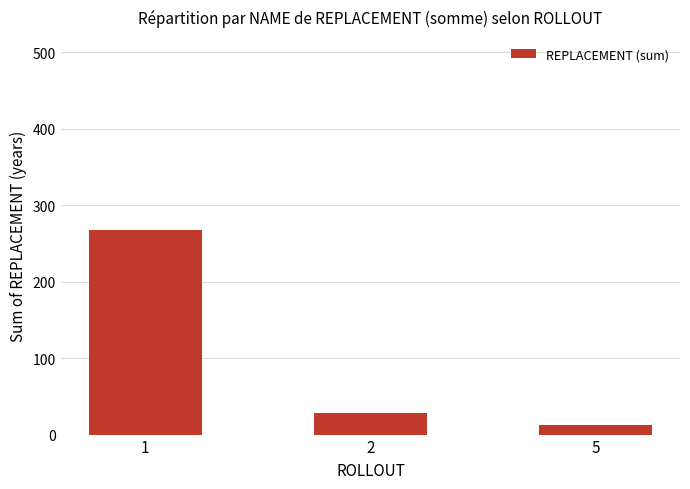

What is the average value?

103